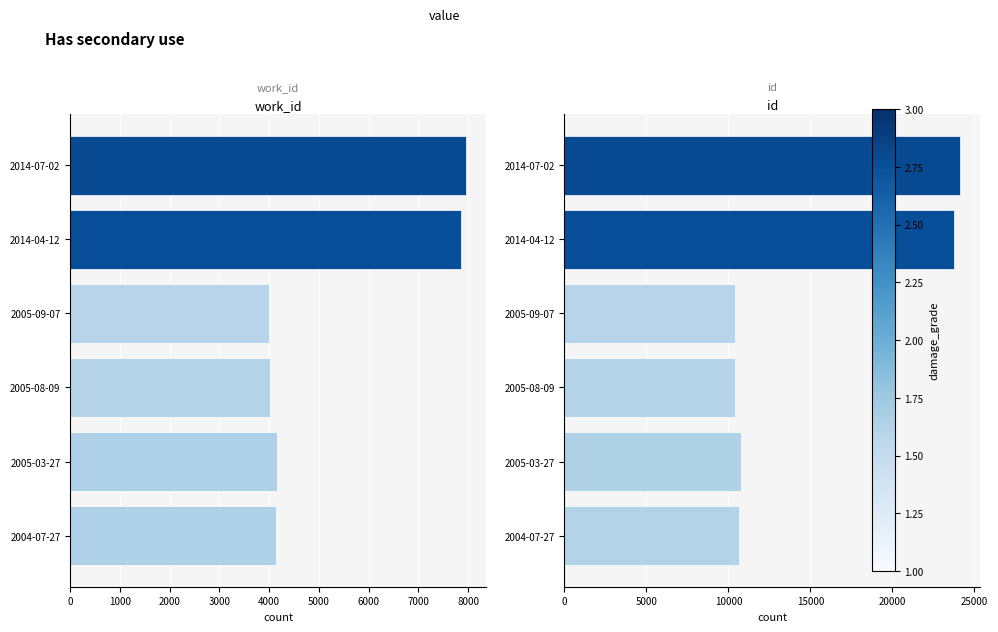

What is the sum of all id values?

90108